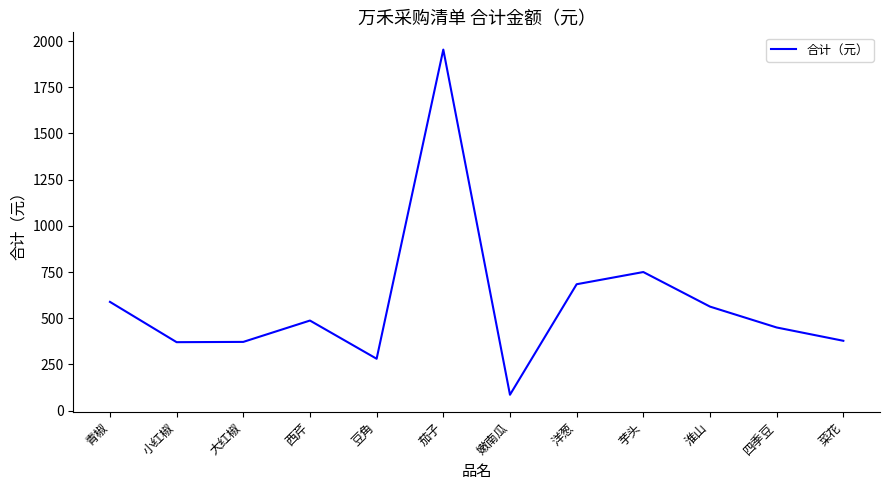

Is this an area chart (filled region under the line)?

No